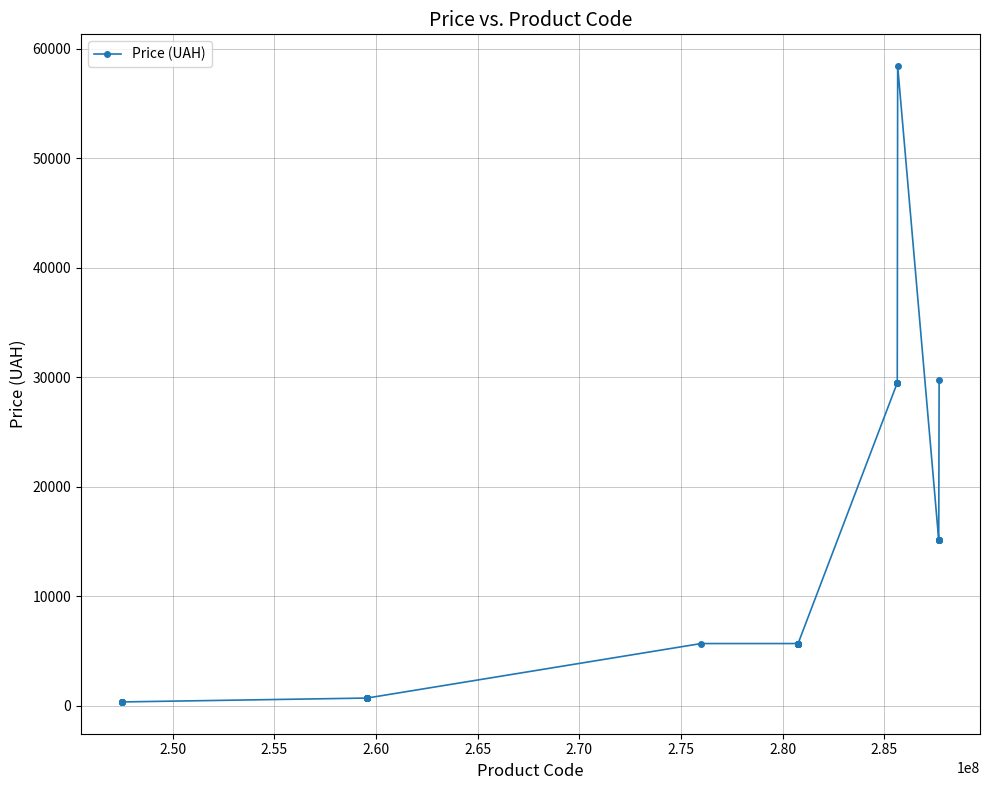

What is the value of the 39th point from the left?

15120.0